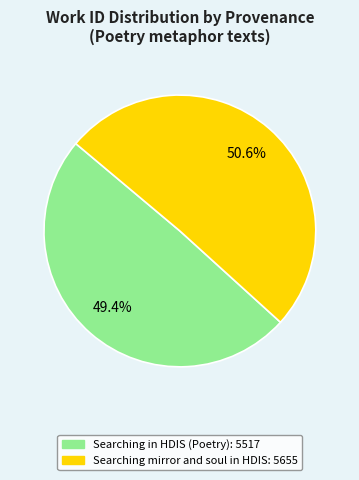

Combined, do Searching in HDIS (Poetry) and Searching mirror and soul in HDIS account for over 50%?

Yes